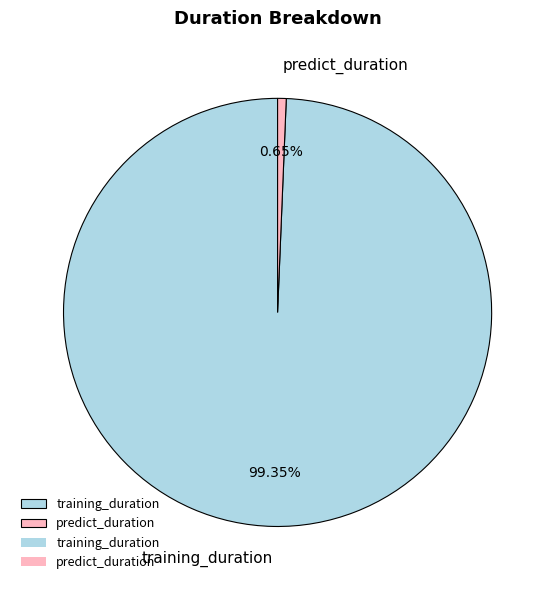

How many slices are in this pie chart?

2